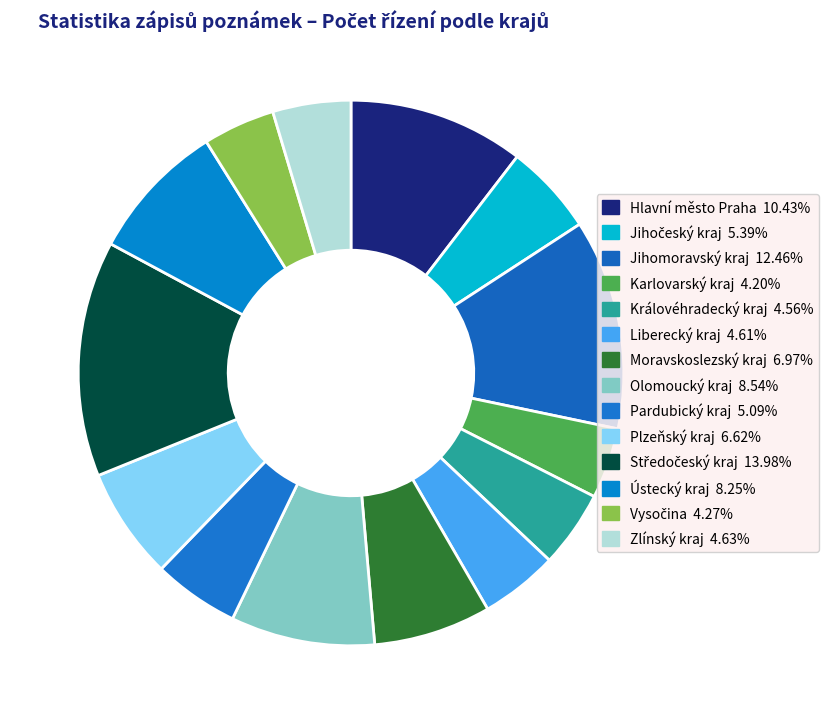

To the nearest percent, what percentage of the pie is Plzeňský kraj?

7%